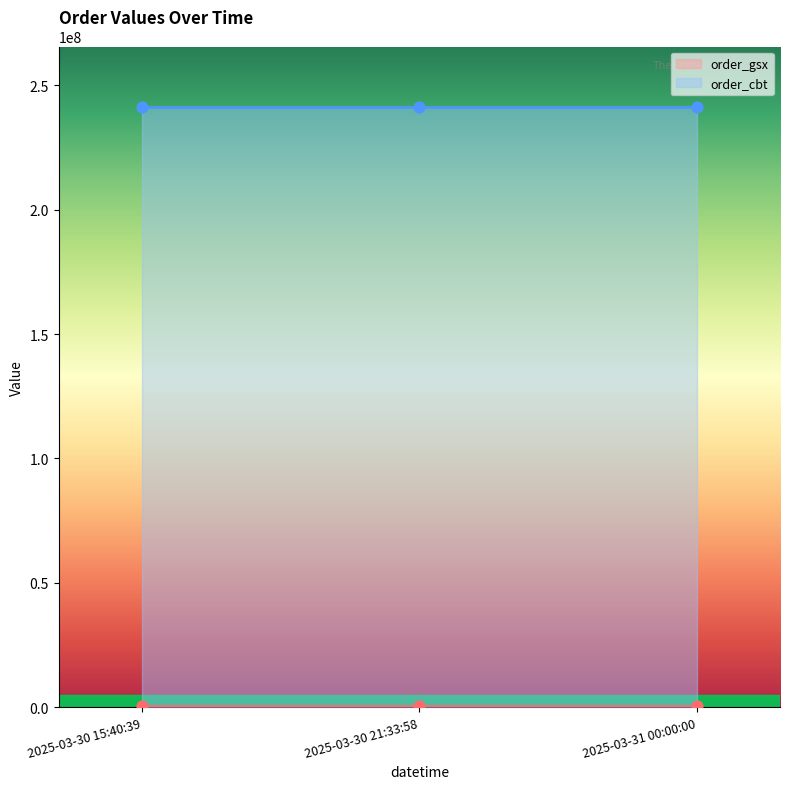

What are all the series names shown in the legend?

order_gsx, order_cbt